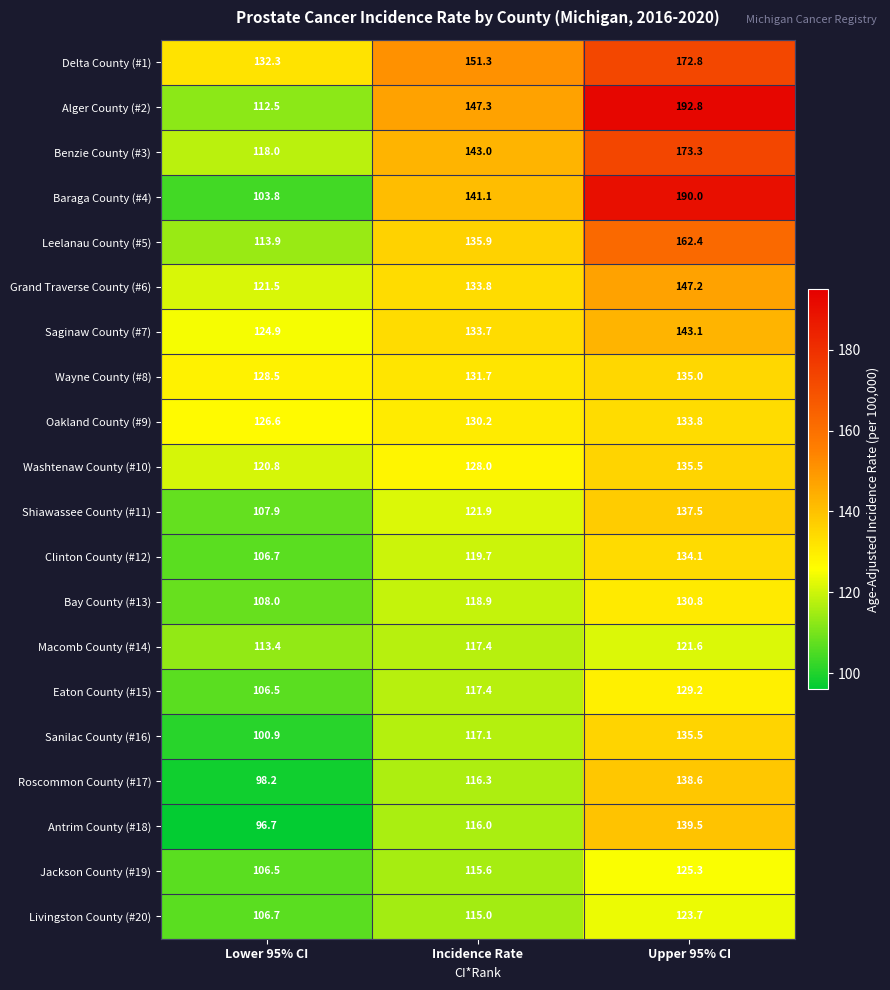

Which series has the largest total across all categories?

Delta County (#1)